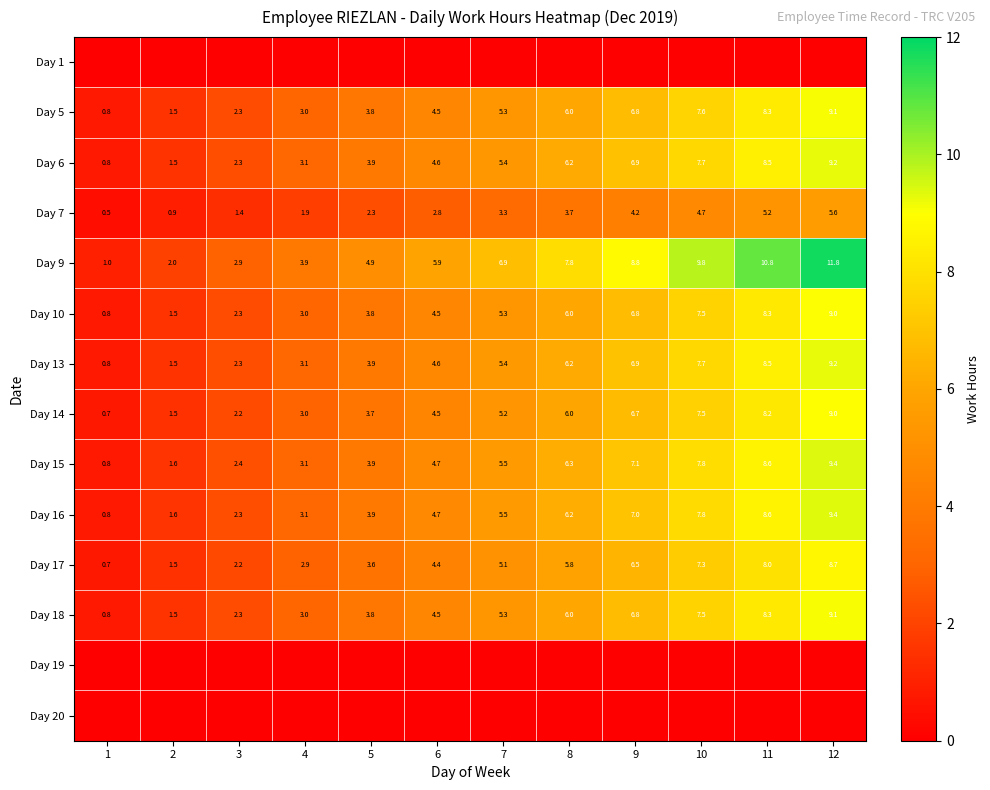

At how many categories does at least one series exceed 10?

2